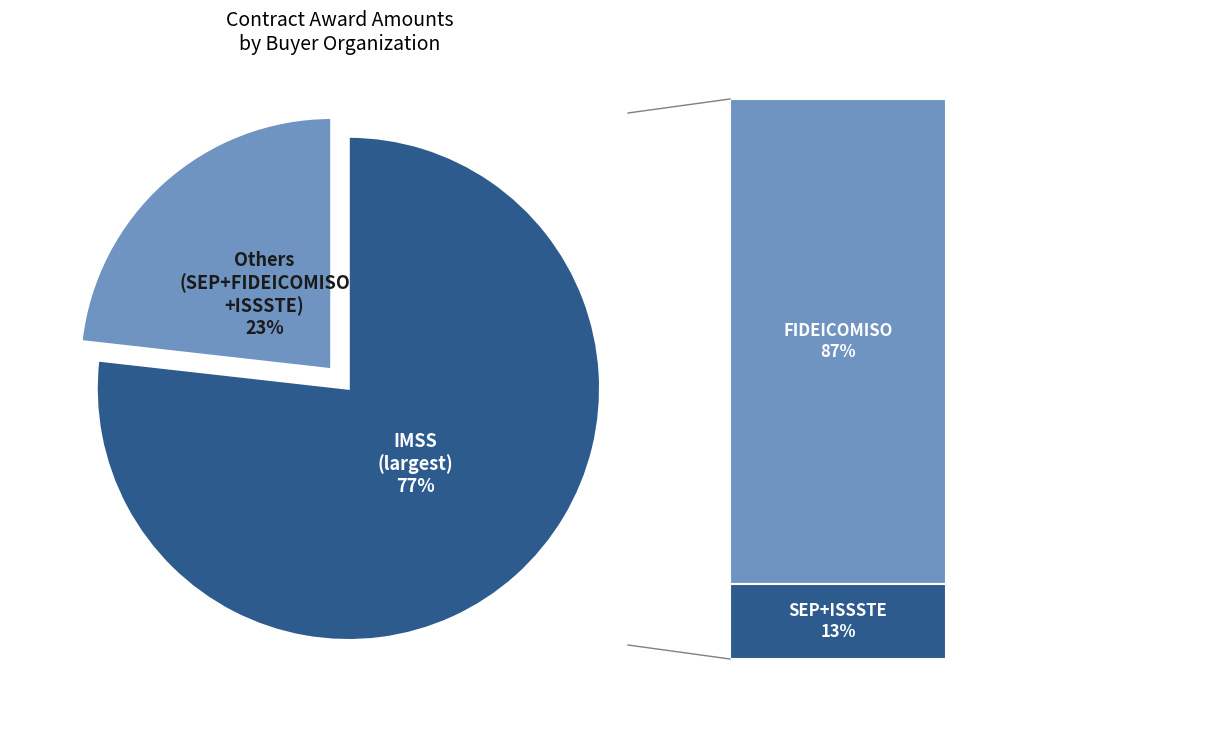

To the nearest percent, what is the average slice percentage?

50%